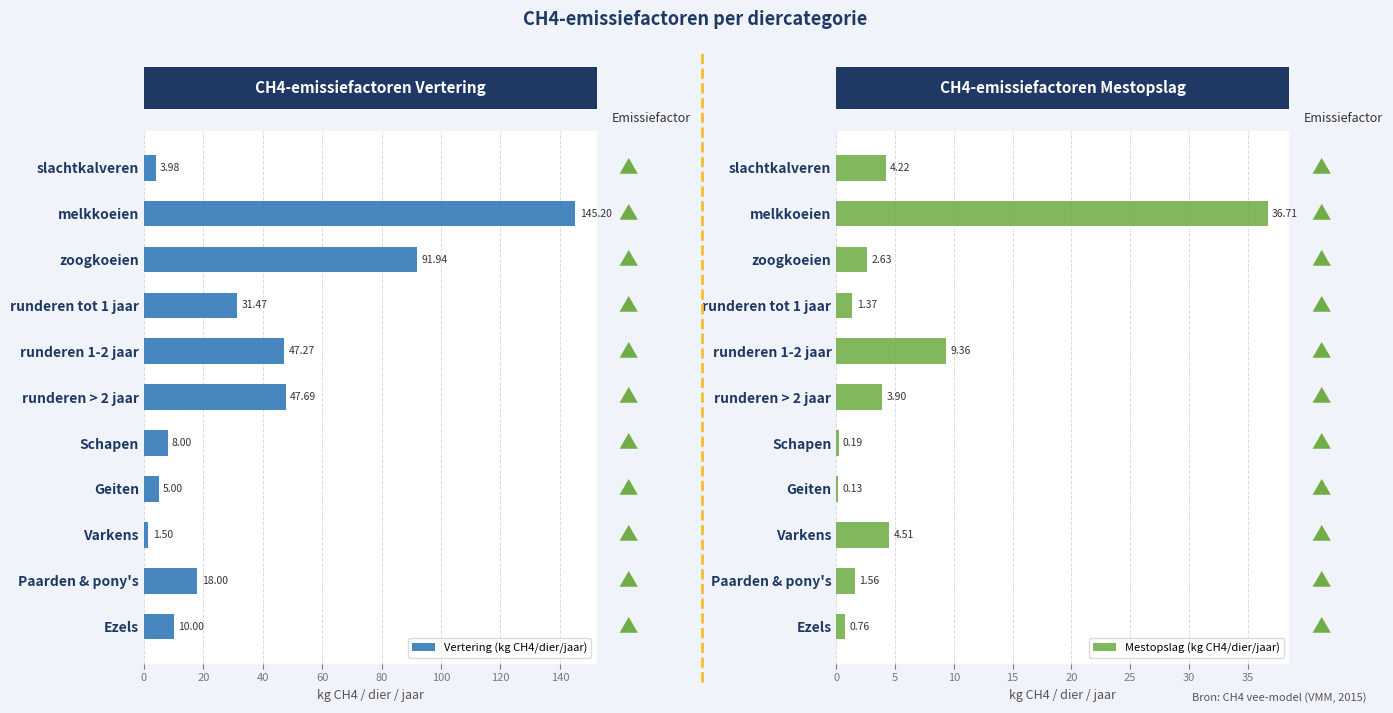

Which series changed the most between zoogkoeien and Paarden & pony's?

Vertering (kg CH4/dier/jaar)